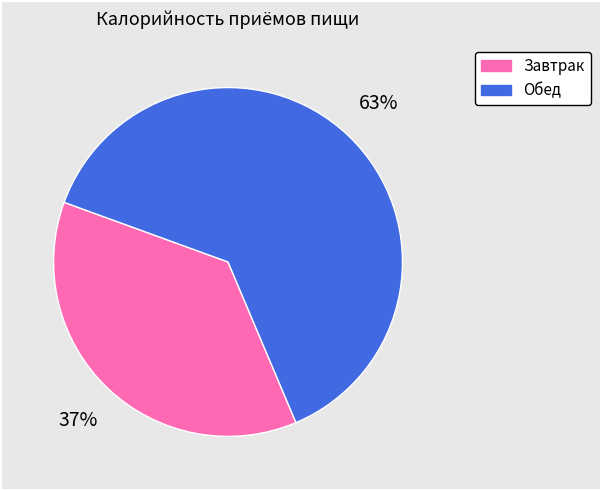

Do Обед and Завтрак together represent more than half of the pie?

Yes